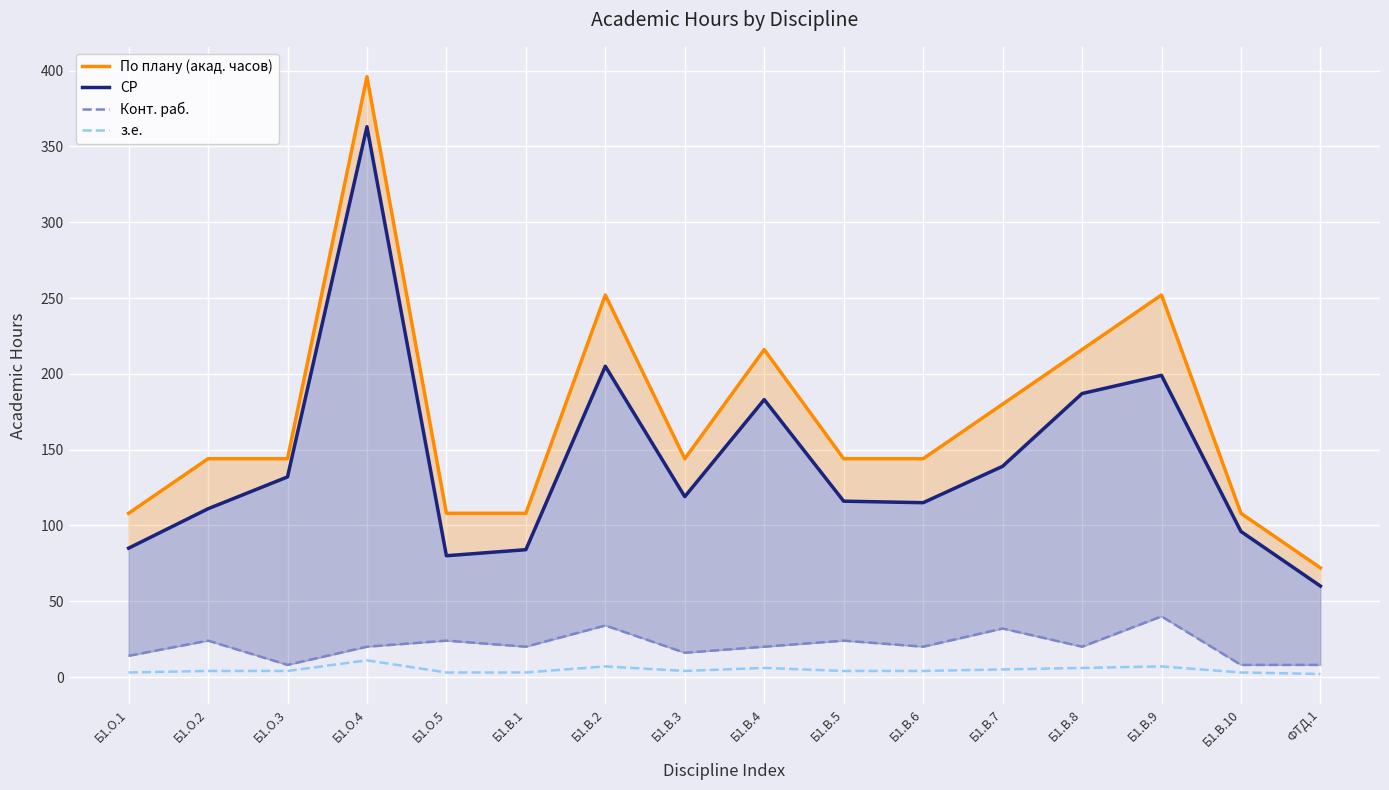

What are all the series names shown in the legend?

По плану (акад. часов), СР, Конт. раб., з.е.